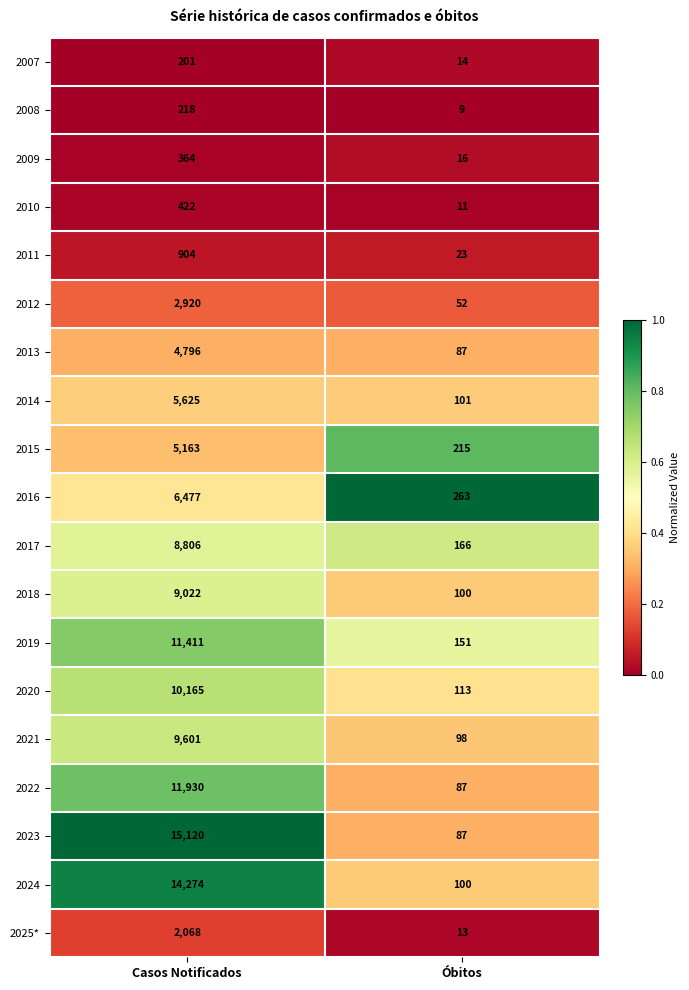

What is the total value across all series at Casos Notificados?

119487